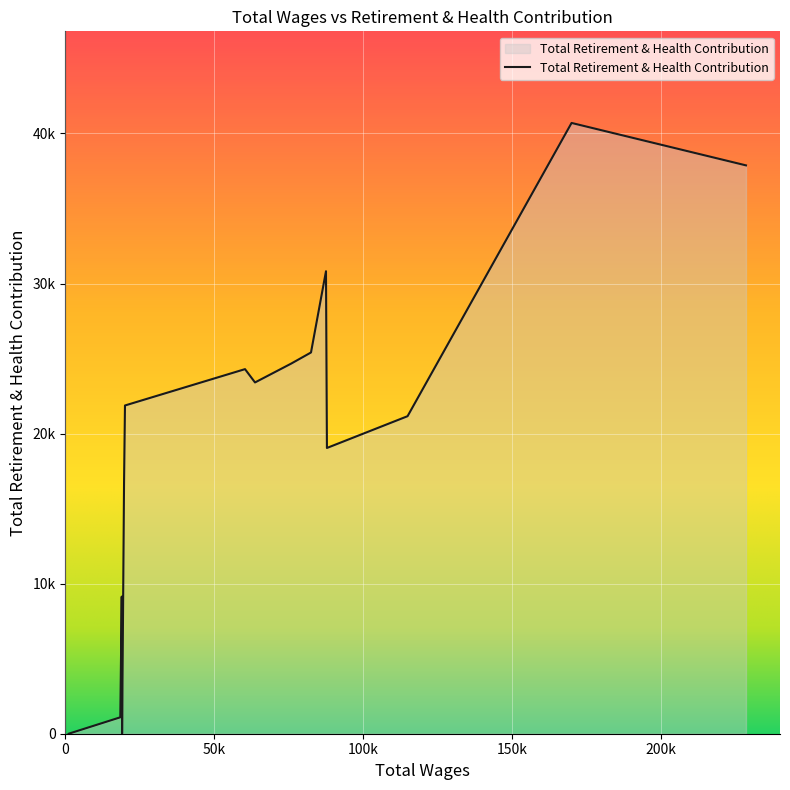

How many lines are shown in the chart?

1